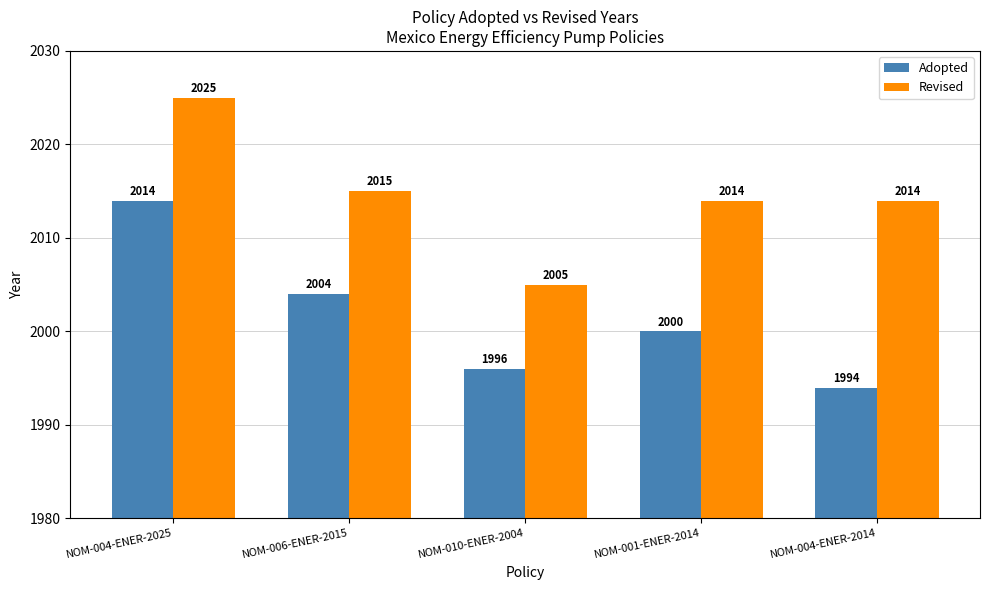

At which label does Adopted first exceed 2000?

NOM-004-ENER-2025